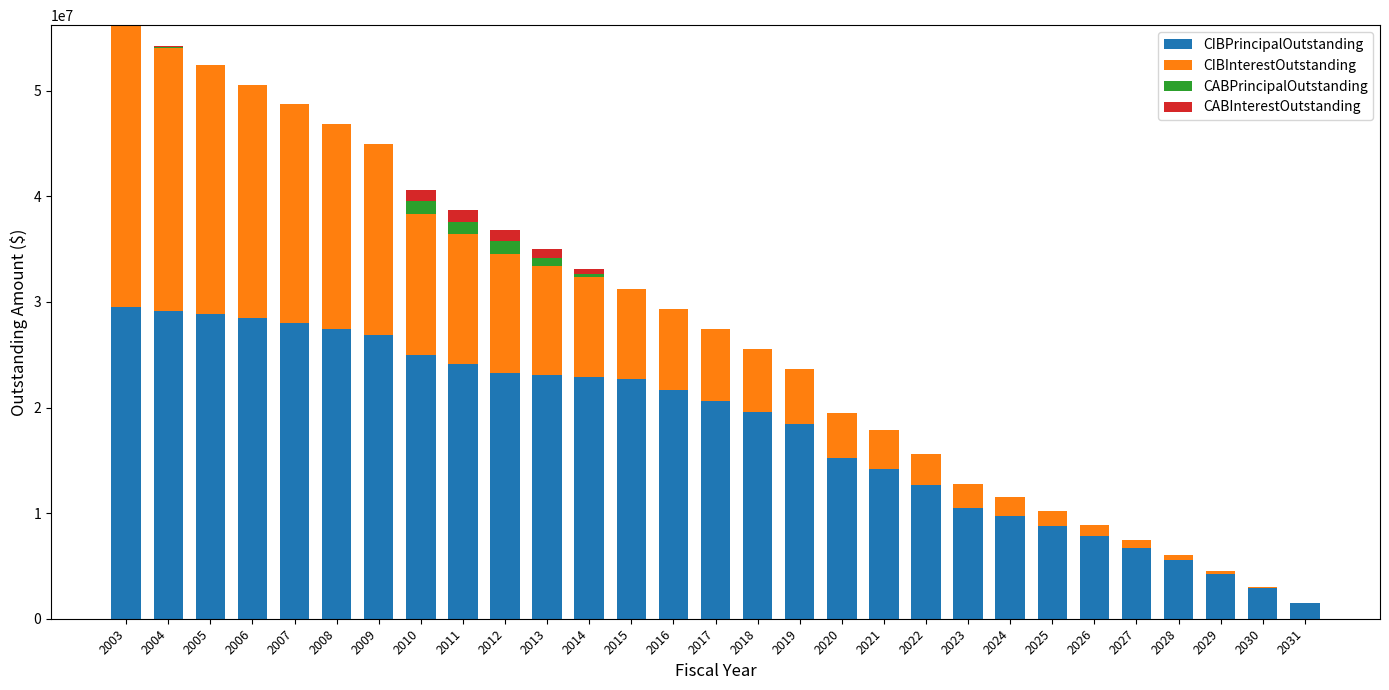

How many series are shown in this chart?

4